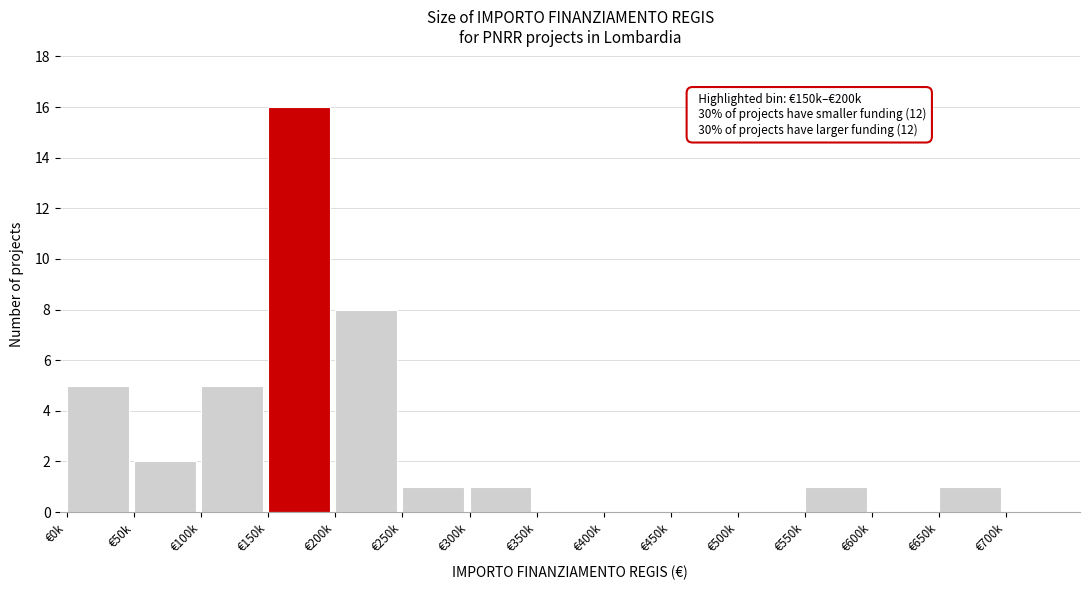

Reading left to right, extract all data points from this chart.

€0k=5	€50k=2	€100k=5	€150k=16	€200k=8	€250k=1	€300k=1	€350k=0	€400k=0	€450k=0	€500k=0	€550k=1	€600k=0	€650k=1	€700k=0